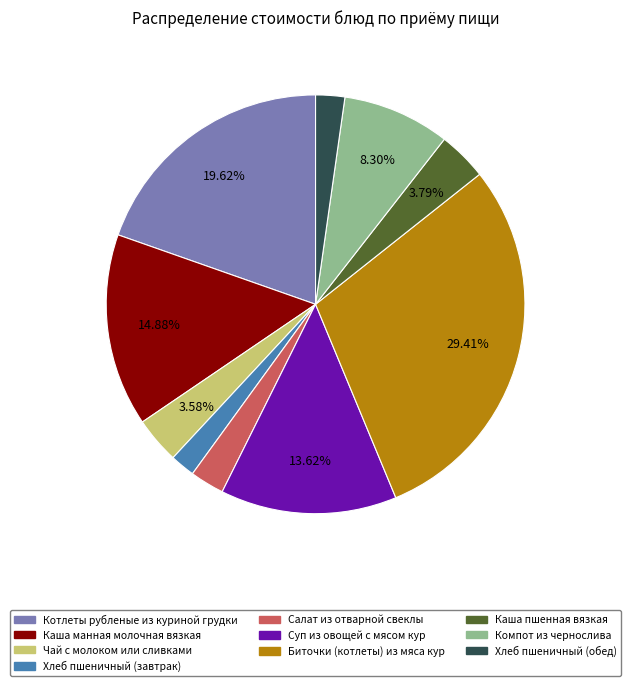

Which slice is the largest?

Биточки (котлеты) из мяса кур